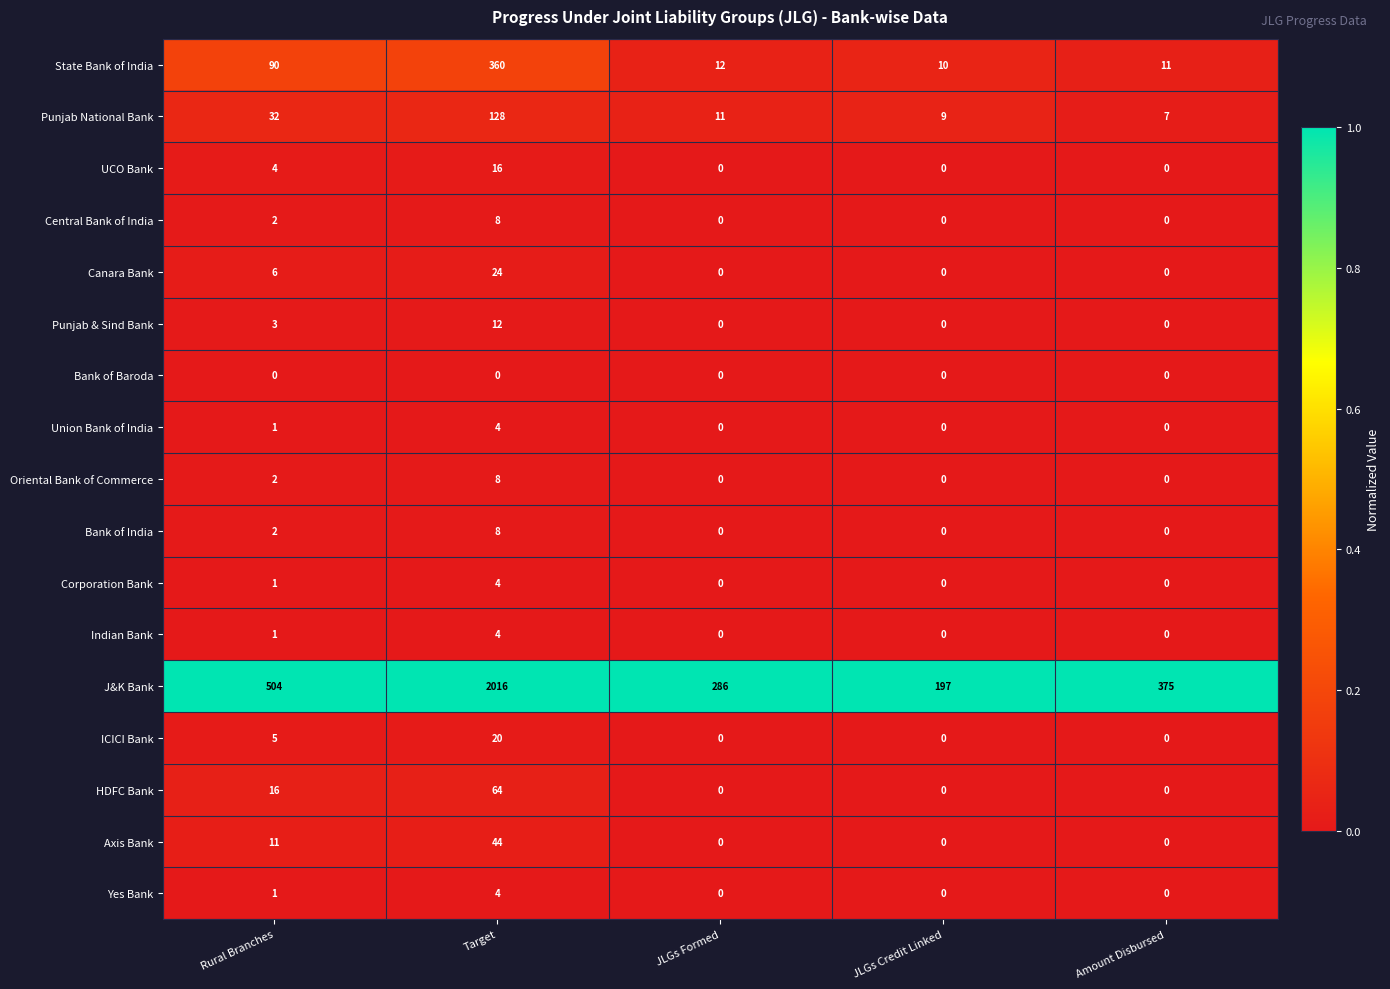

Which series has the widest spread of values?

J&K Bank